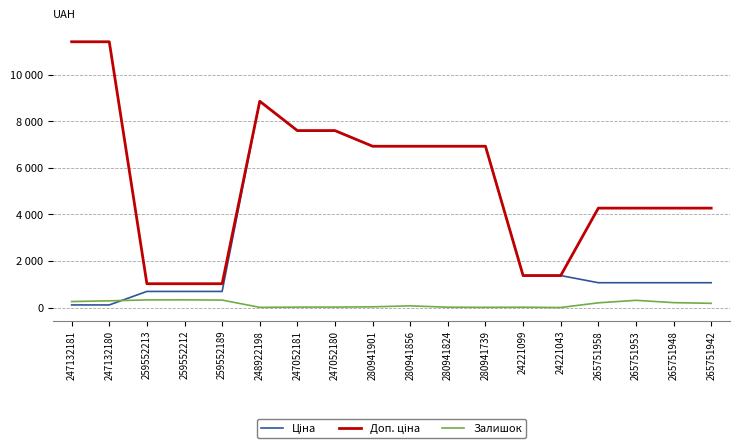

Which series has the largest range (max minus min)?

Доп. ціна